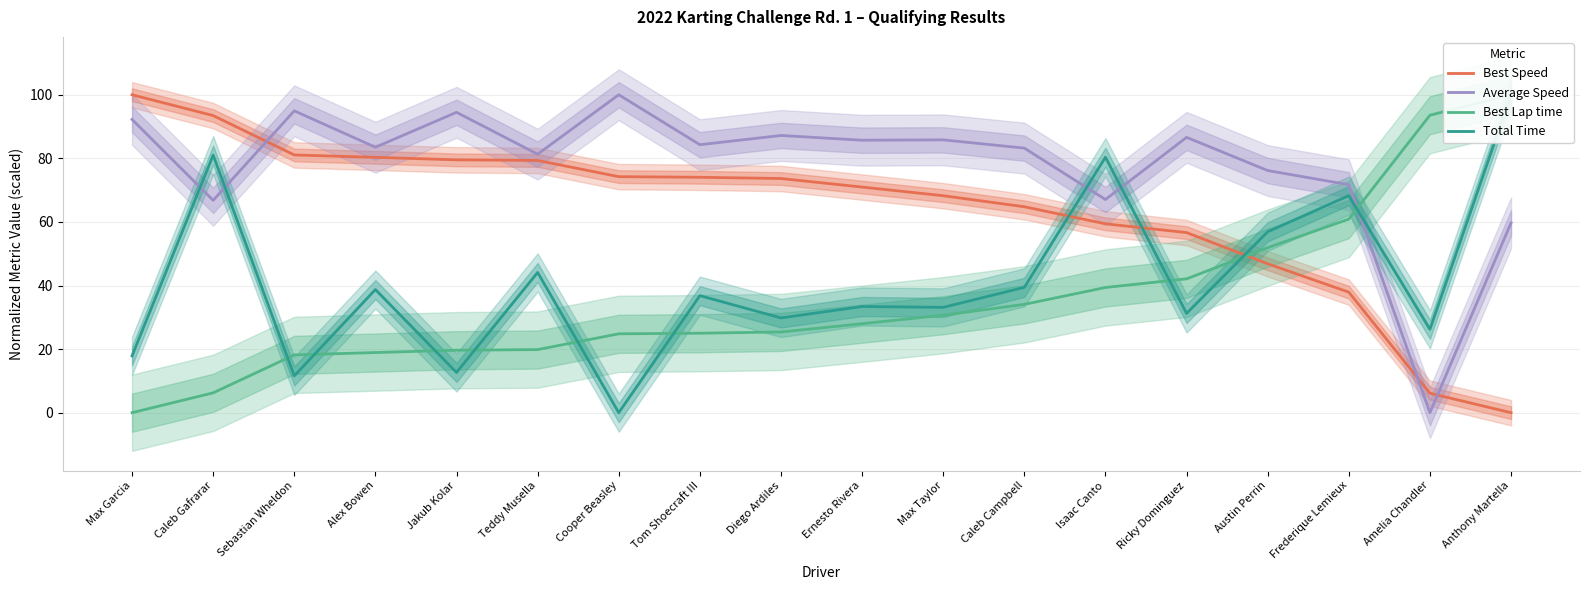

Which series has the largest range (max minus min)?

Best Speed